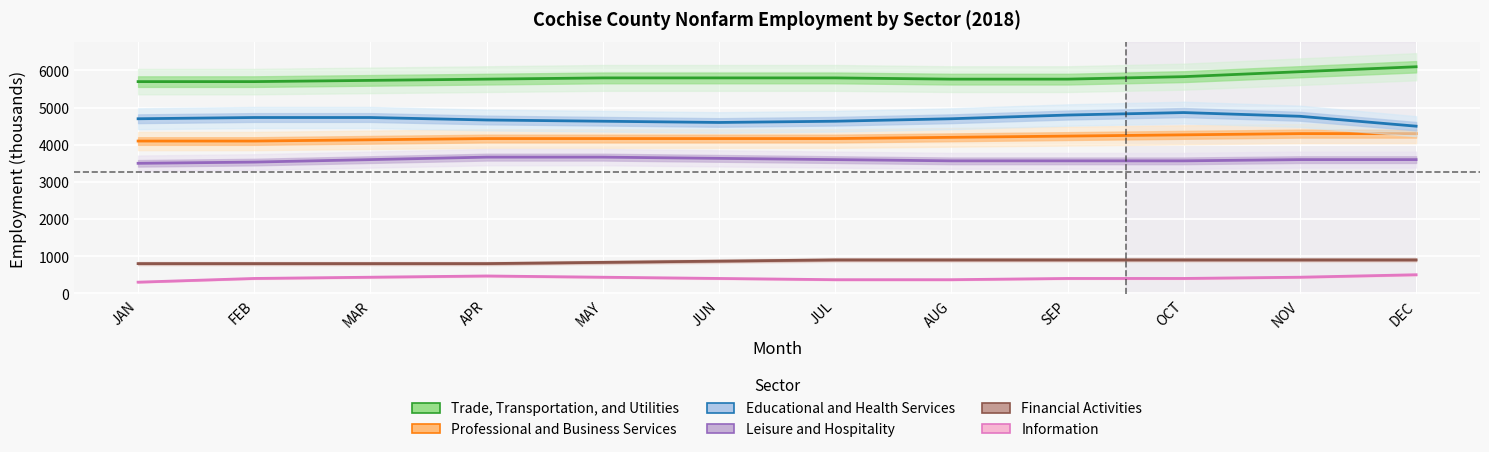

True or false: Financial Activities and Leisure and Hospitality cross at least once.

False